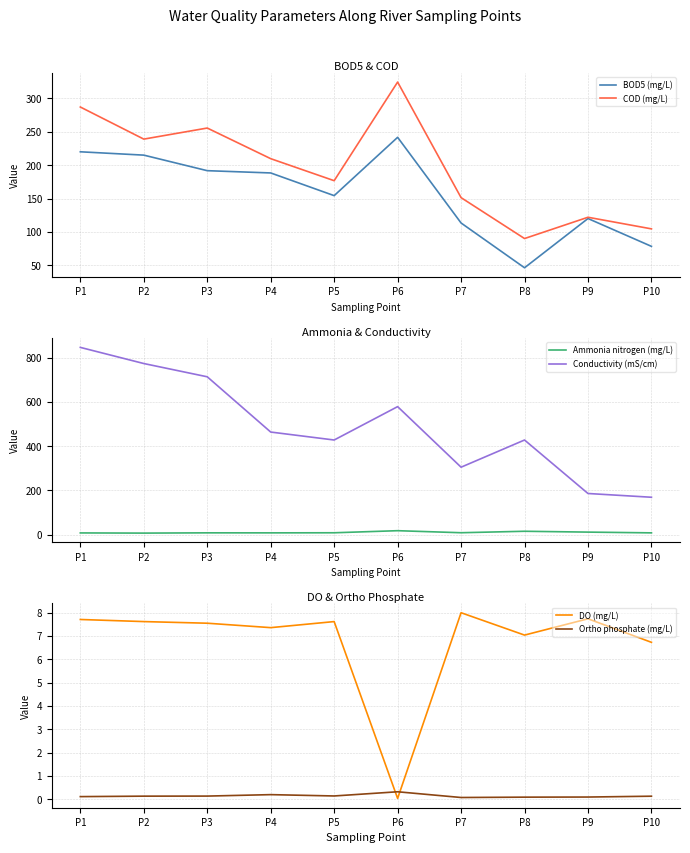

Between P1 and P8, which is larger?

P1